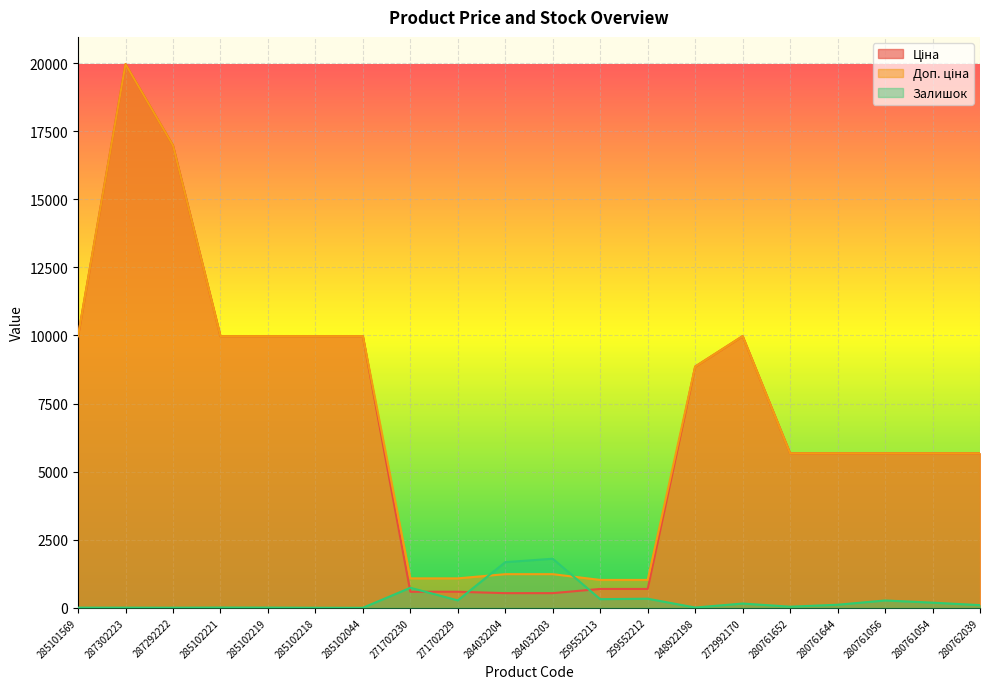

Read the Доп. ціна value at 280761056.

5673.8